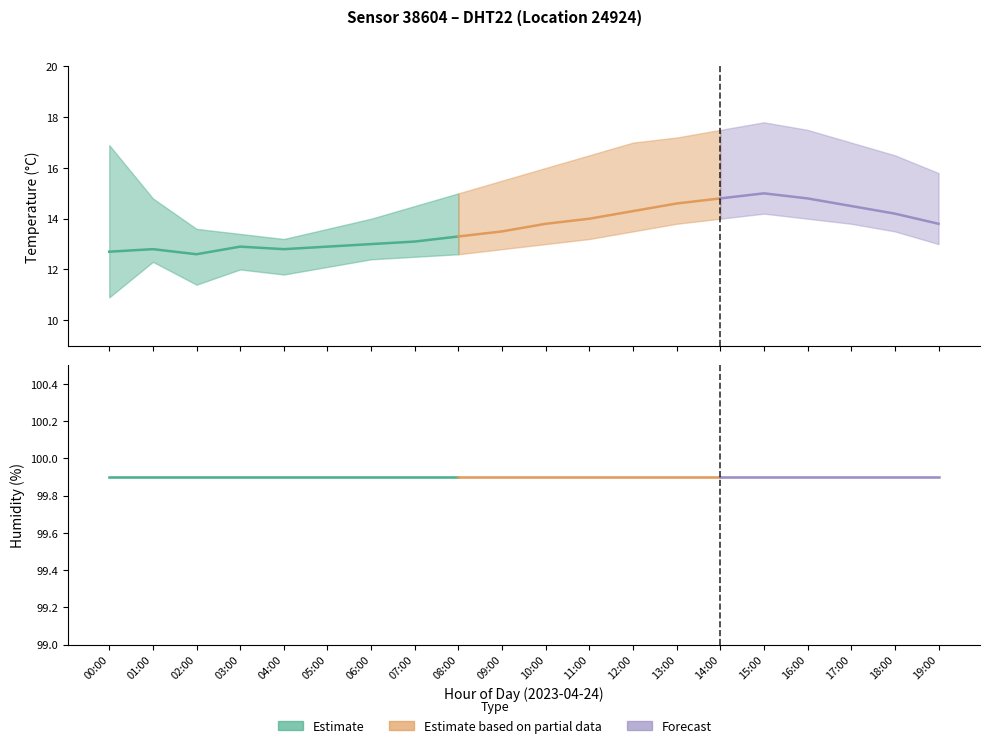

At how many categories does at least one series exceed 70?

20